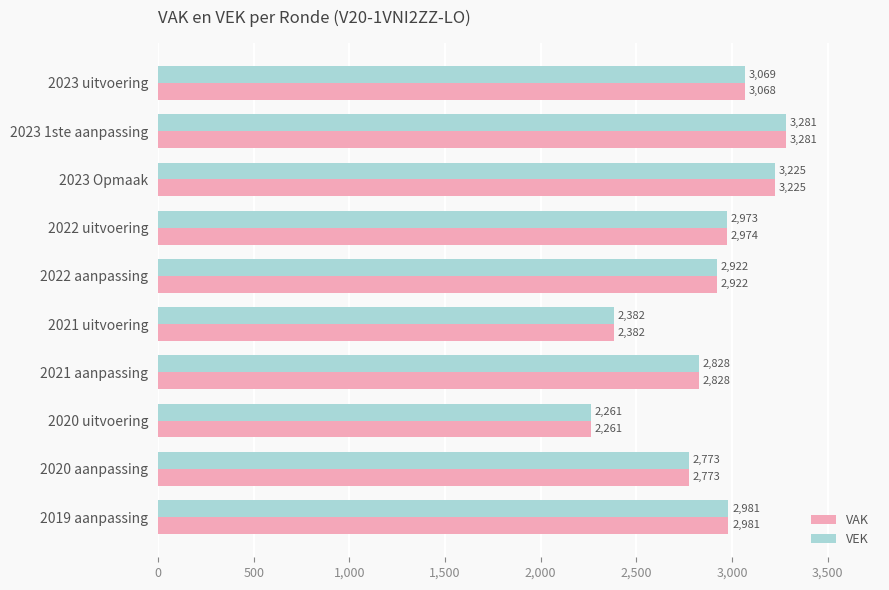

The value of VEK at 2021 uitvoering is 2382. True or false?

True